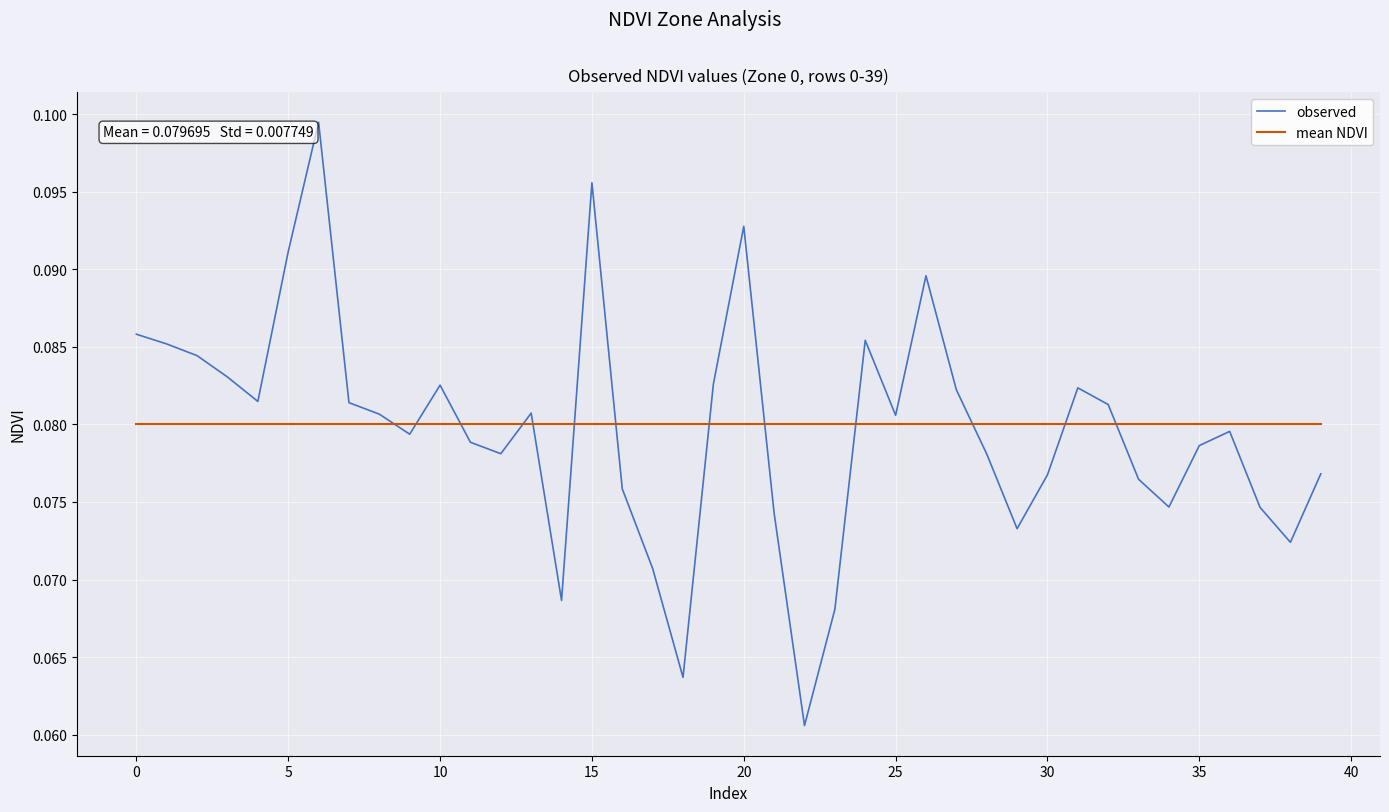

List the series in order of their peak value, lowest first.

mean NDVI, observed